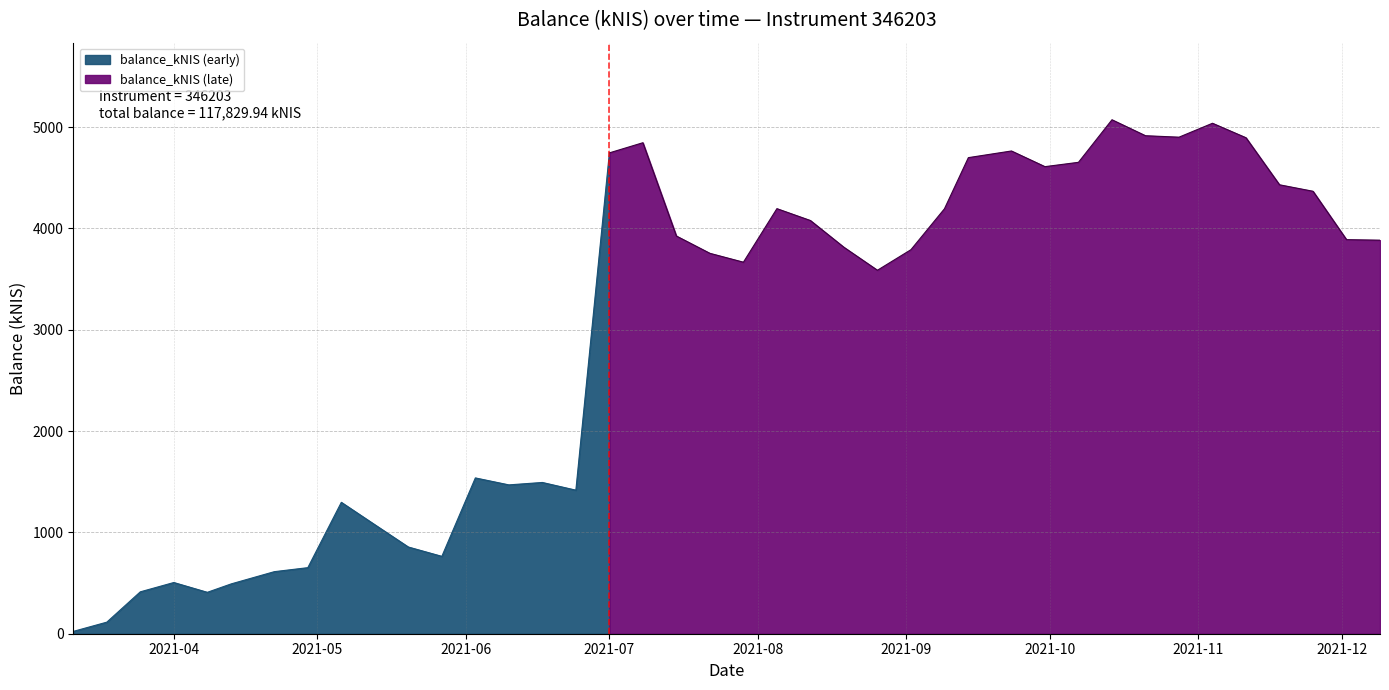

How many lines are shown in the chart?

1